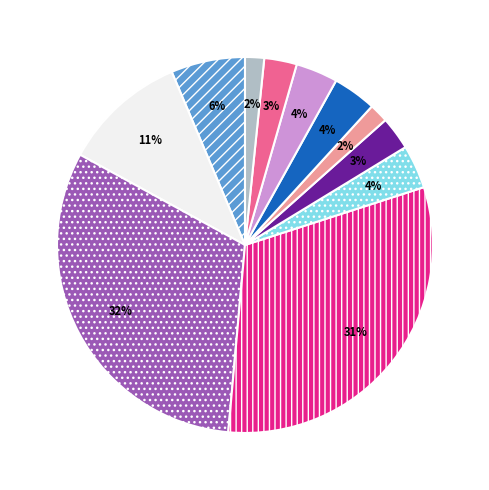

Is there any slice that represents more than half of the pie?

No